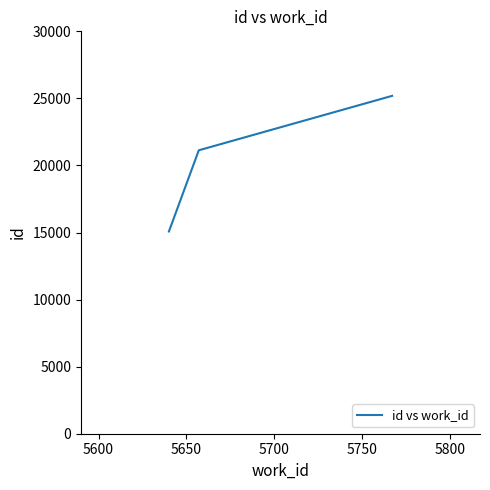

How many distinct data groups are displayed?

1